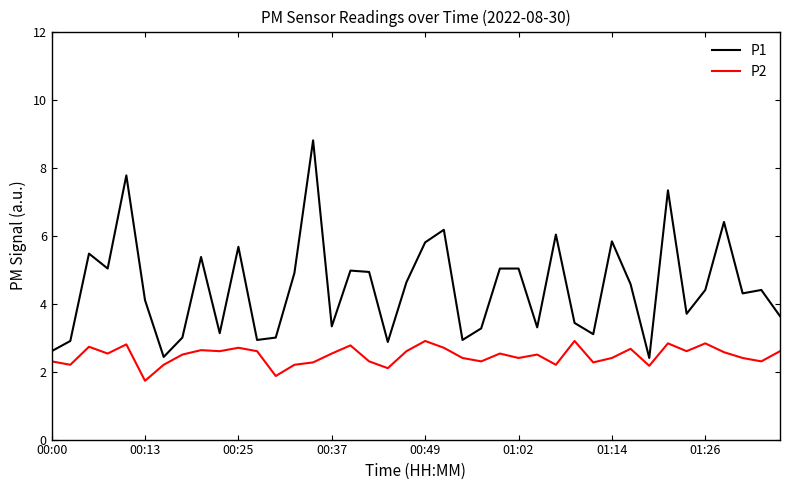

How many categories are shown in the chart?

40